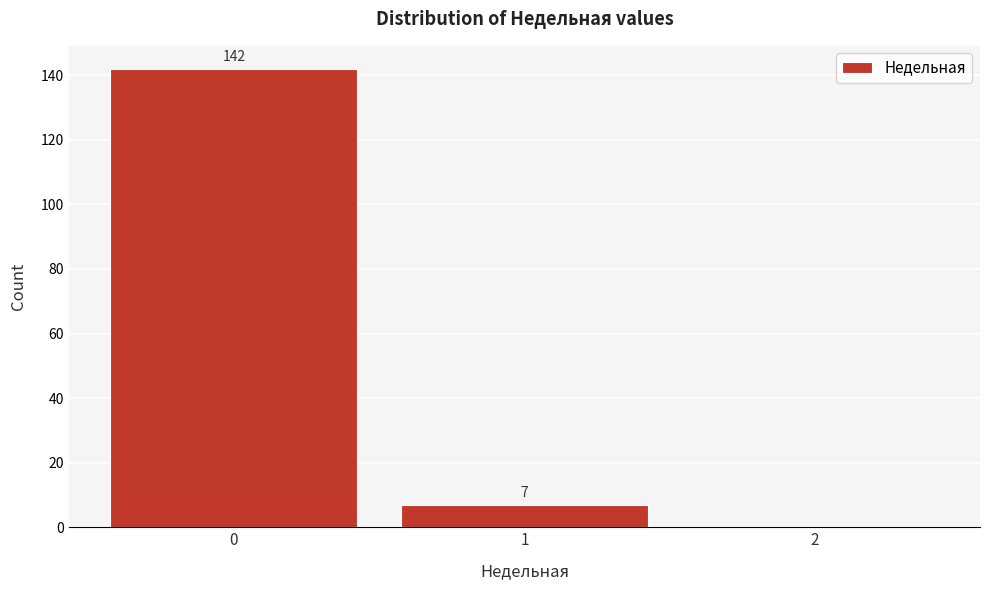

Reading left to right, extract all data points from this chart.

0=142	1=7	2=0